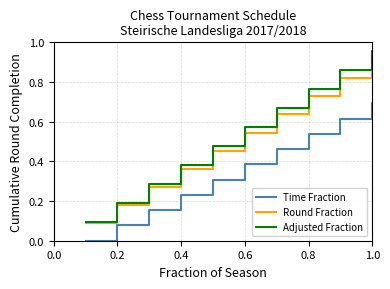

Which series has the largest range (max minus min)?

Time Fraction